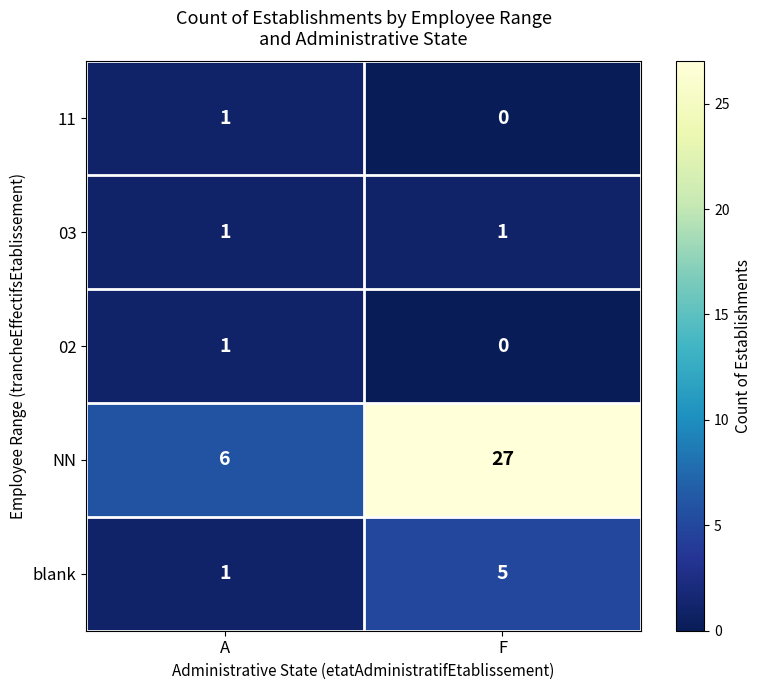

How many values in the 11 series are below 1?

1